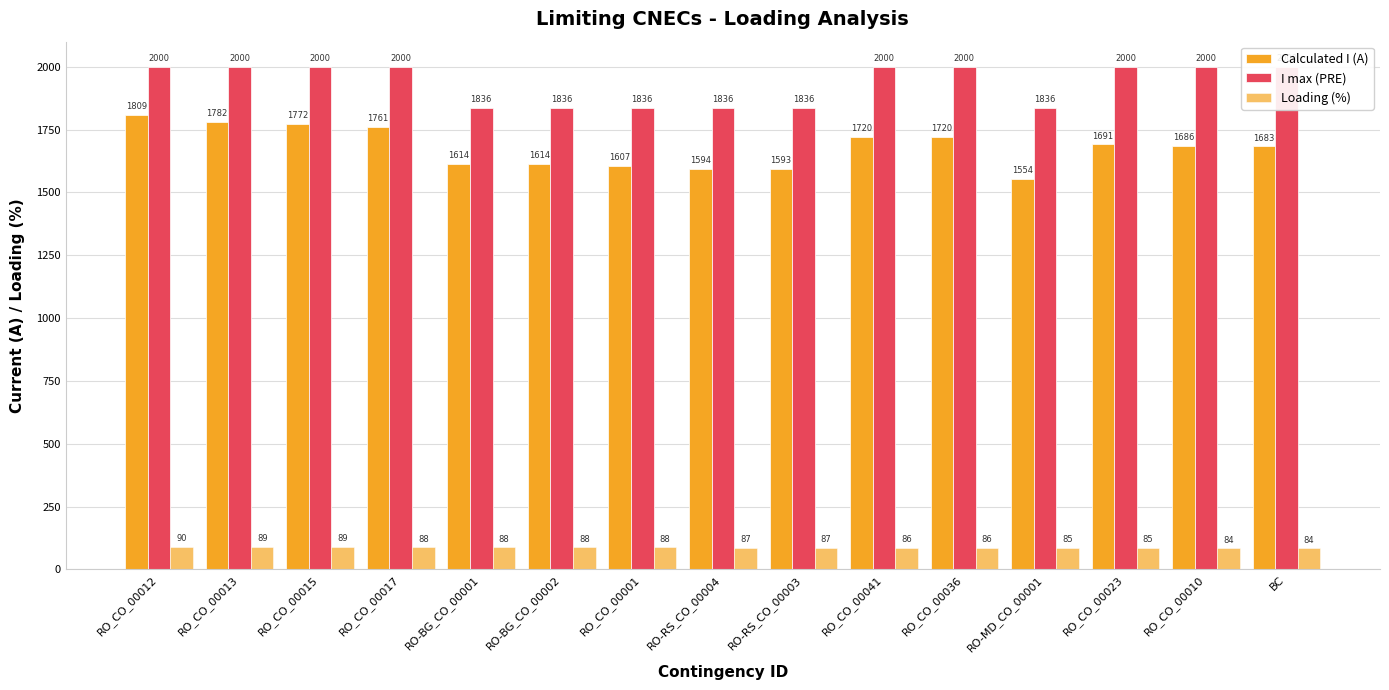

What is the maximum value for I max (PRE)?

2000